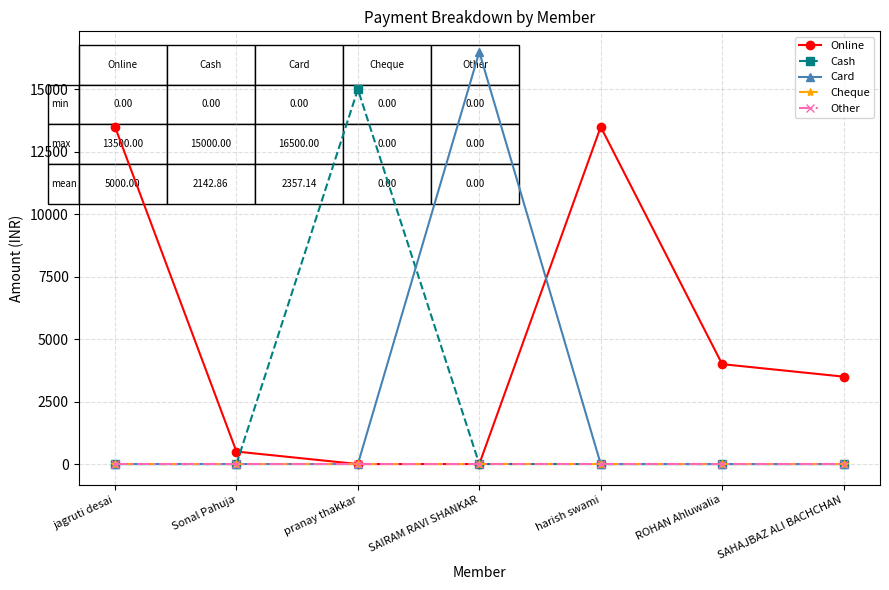

Reading left to right, transcribe all the data shown in this chart.

Online: jagruti desai=13500	Sonal Pahuja=500	pranay thakkar=0	SAIRAM RAVI SHANKAR=0	harish swami=13500	ROHAN Ahluwalia=4000	SAHAJBAZ ALI BACHCHAN=3500
Cash: jagruti desai=0	Sonal Pahuja=0	pranay thakkar=15000	SAIRAM RAVI SHANKAR=0	harish swami=0	ROHAN Ahluwalia=0	SAHAJBAZ ALI BACHCHAN=0
Card: jagruti desai=0	Sonal Pahuja=0	pranay thakkar=0	SAIRAM RAVI SHANKAR=16500	harish swami=0	ROHAN Ahluwalia=0	SAHAJBAZ ALI BACHCHAN=0
Cheque: jagruti desai=0	Sonal Pahuja=0	pranay thakkar=0	SAIRAM RAVI SHANKAR=0	harish swami=0	ROHAN Ahluwalia=0	SAHAJBAZ ALI BACHCHAN=0
Other: jagruti desai=0	Sonal Pahuja=0	pranay thakkar=0	SAIRAM RAVI SHANKAR=0	harish swami=0	ROHAN Ahluwalia=0	SAHAJBAZ ALI BACHCHAN=0